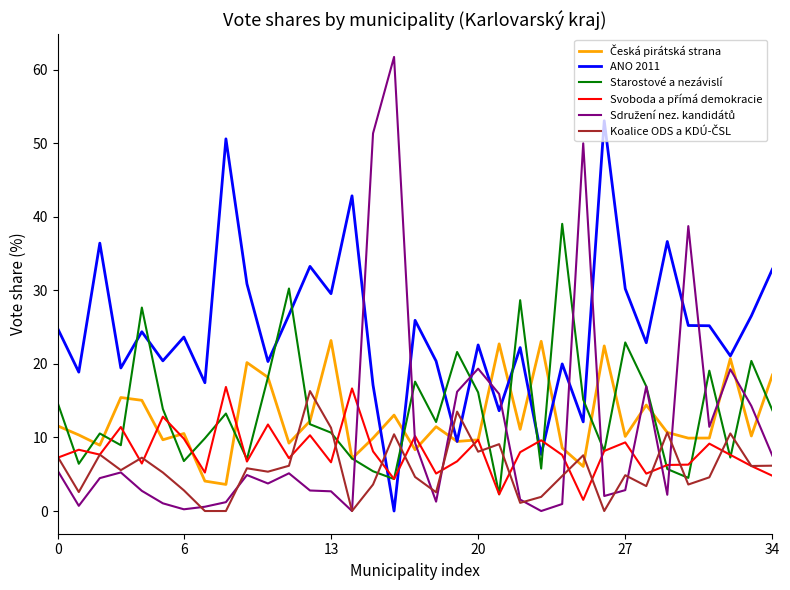

What is the greatest value displayed?

61.7